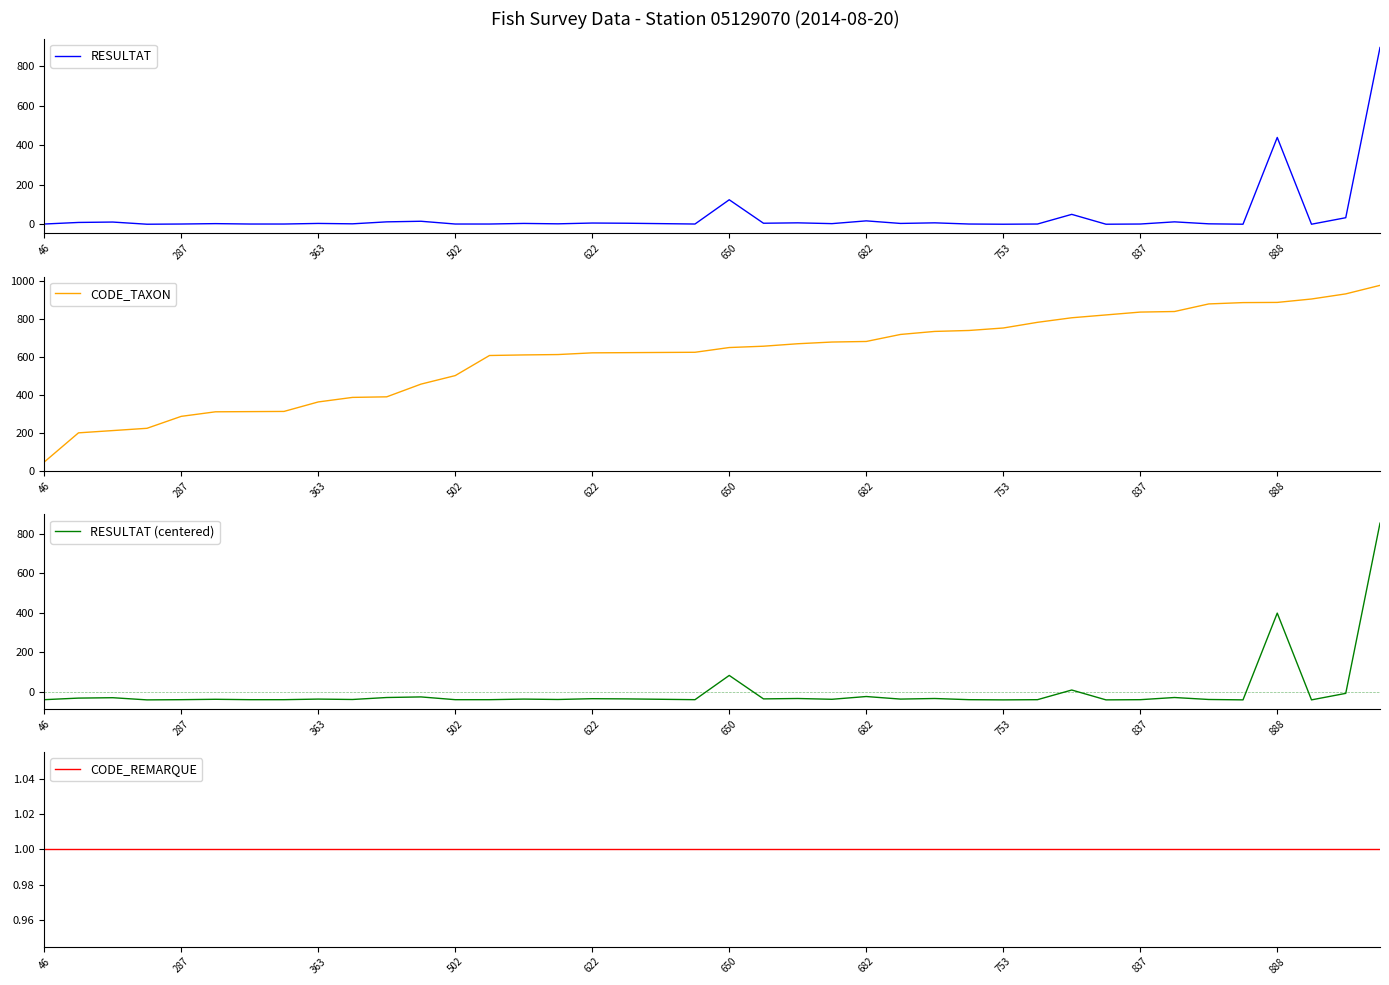

True or false: CODE_TAXON and CODE_REMARQUE intersect in this chart.

False